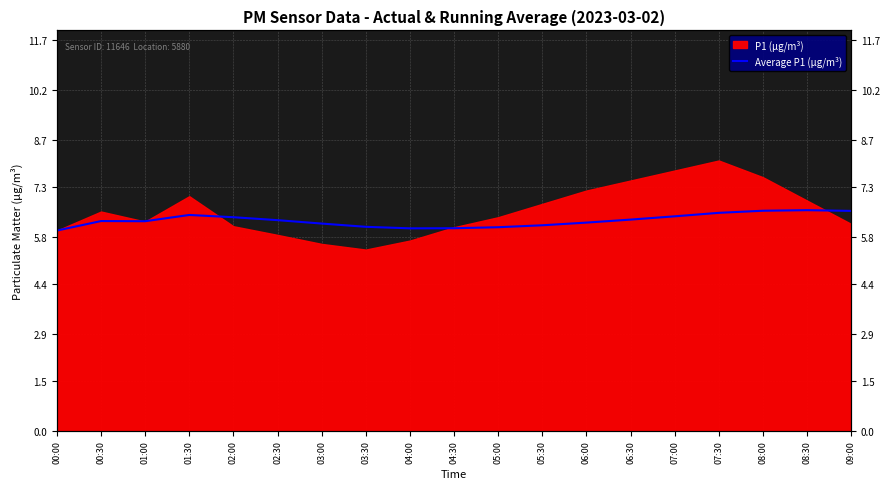

What is the label of the 5th point from the left?

02:00